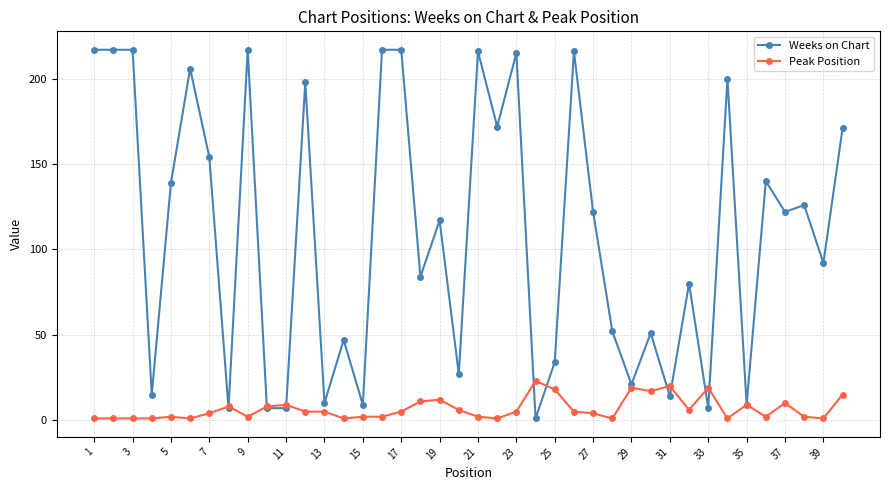

Does the chart have visible grid lines?

Yes